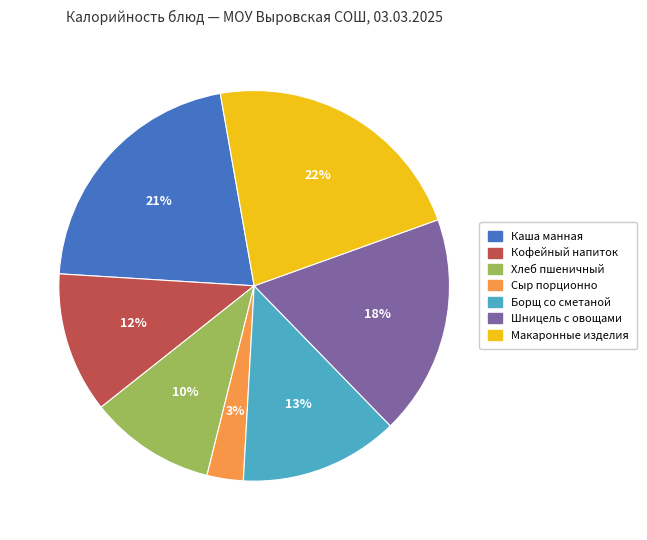

What percentage is the Хлеб пшеничный slice, to the nearest percent?

10%